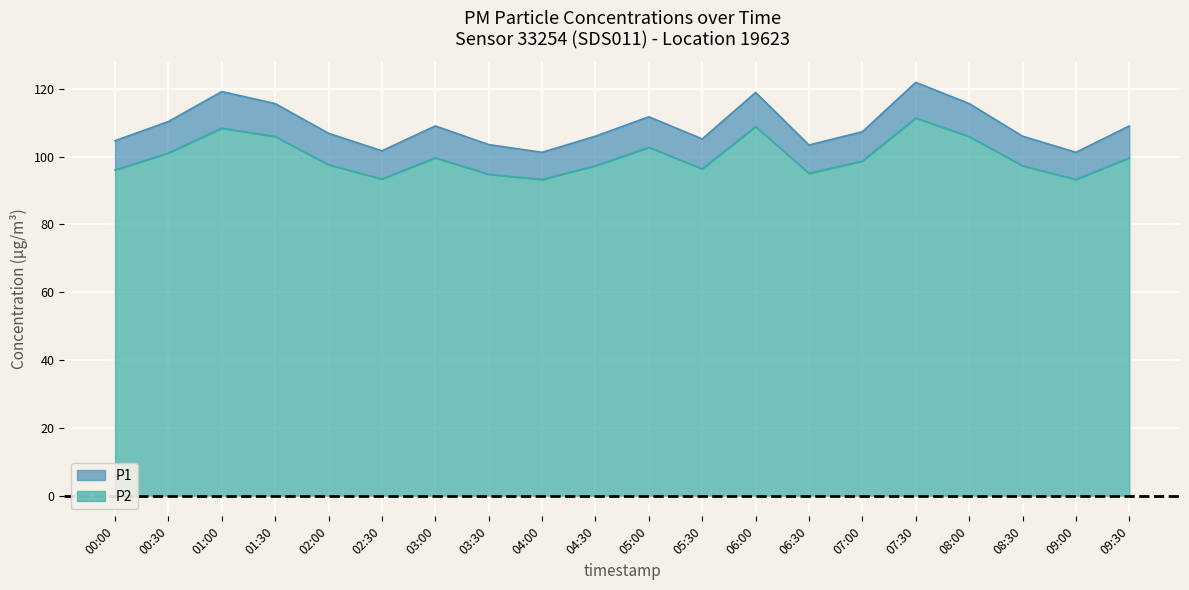

What is the sum of the P1 values at 02:30 and 05:00?

213.5